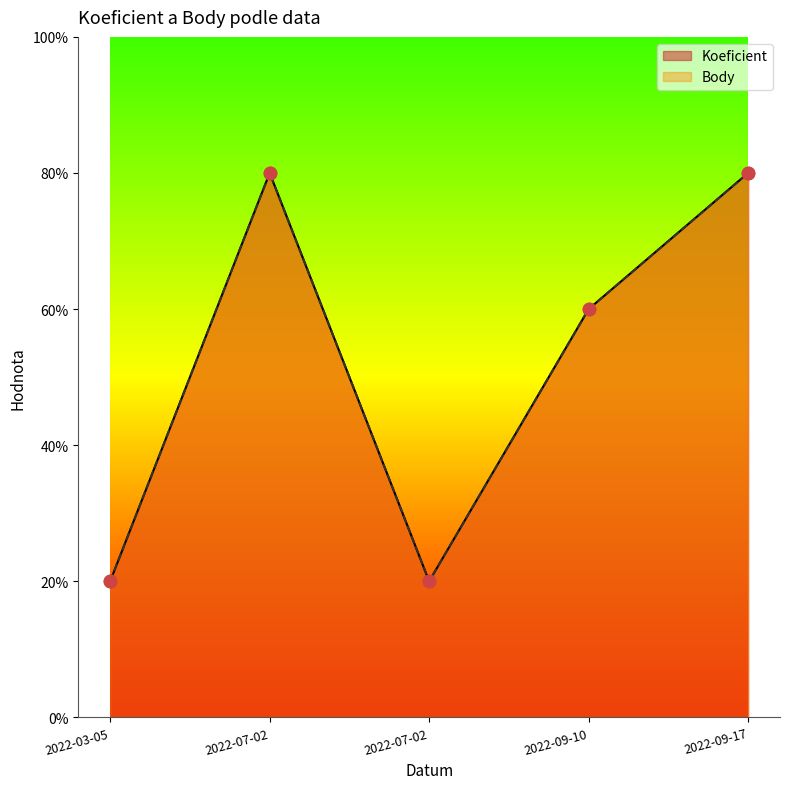

Which series has the largest total across all categories?

Koeficient